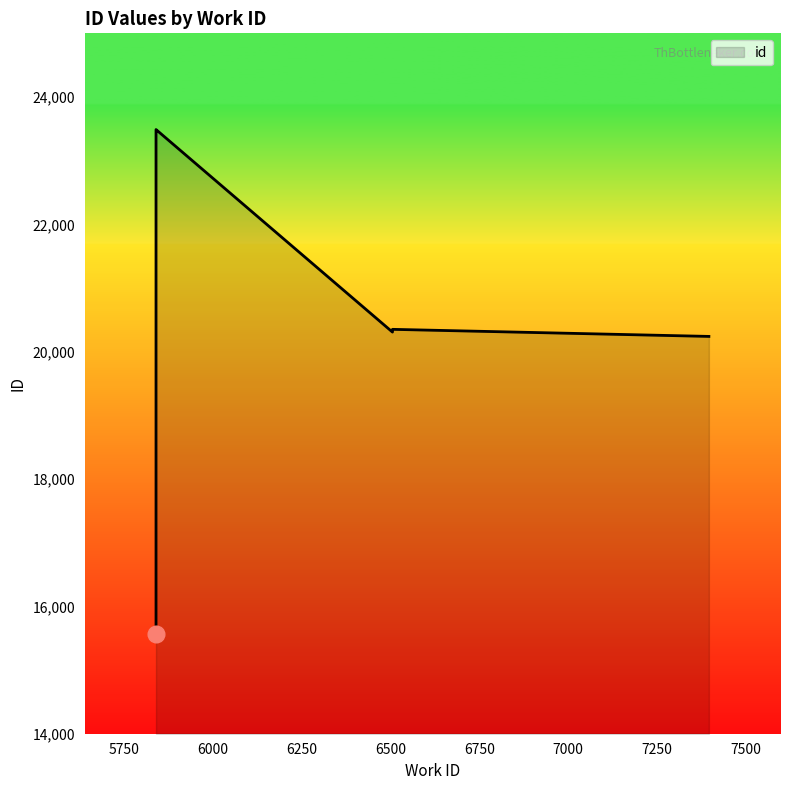

How many lines are shown in the chart?

1